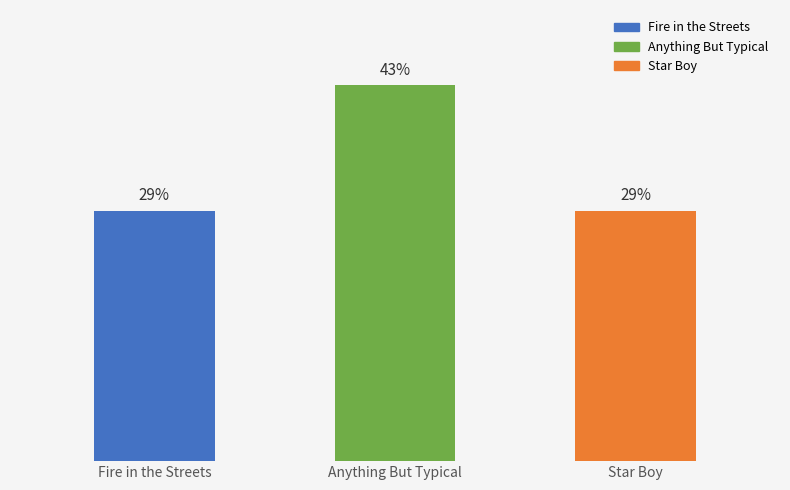

Does the chart contain any negative values?

No